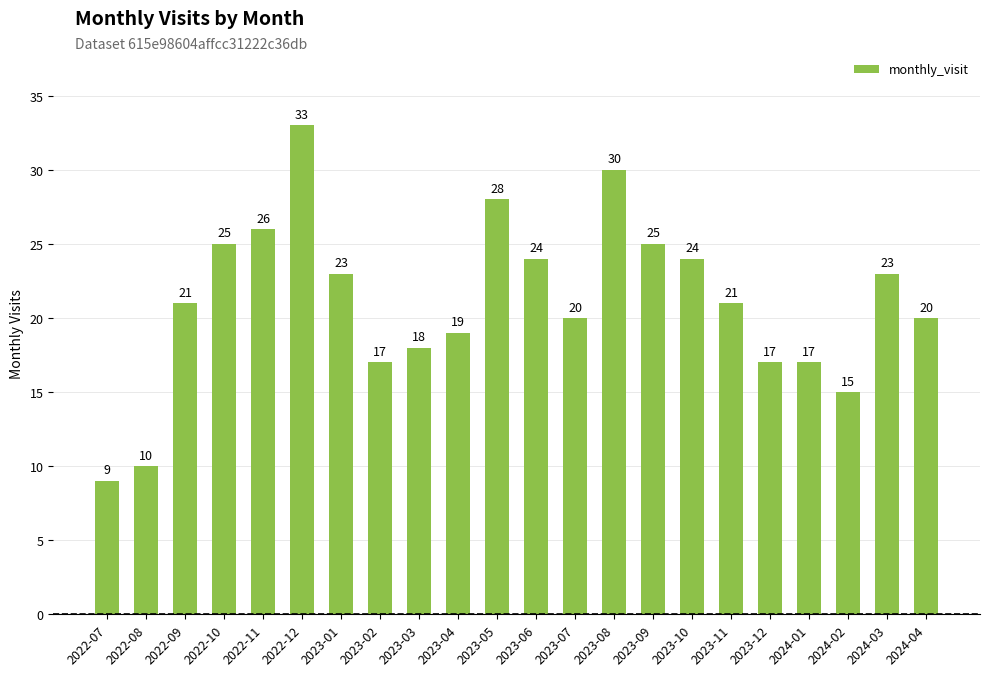

What is the difference between the maximum and minimum values?

24